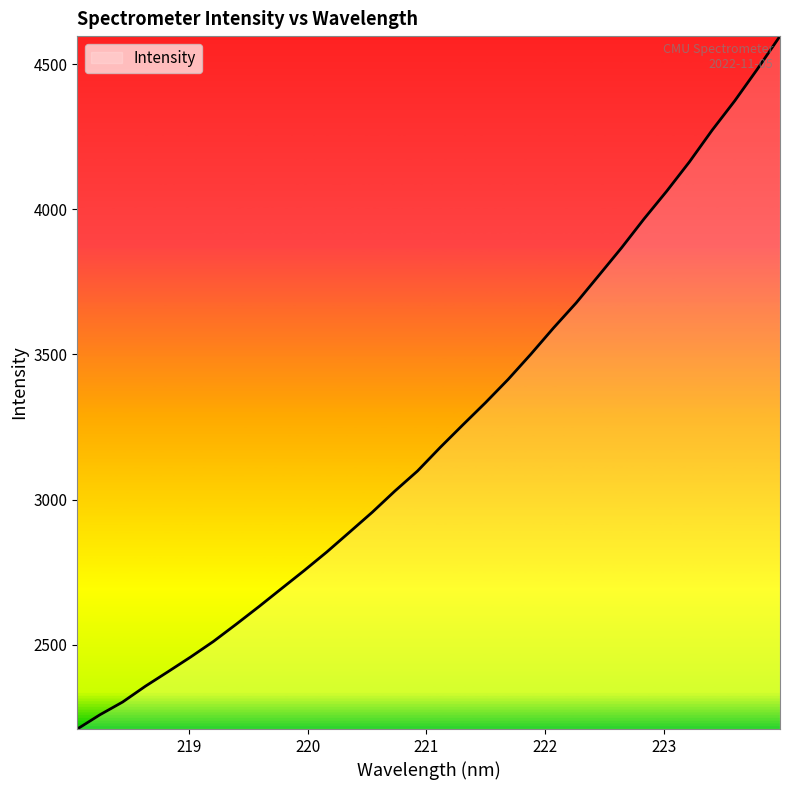

What is the difference between the maximum and minimum values?

2387.5